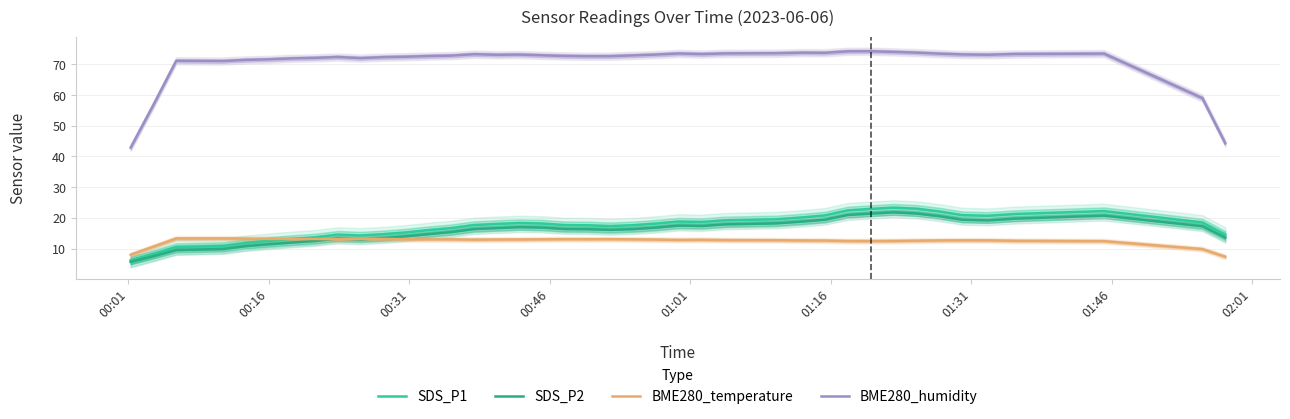

How many distinct data groups are displayed?

4